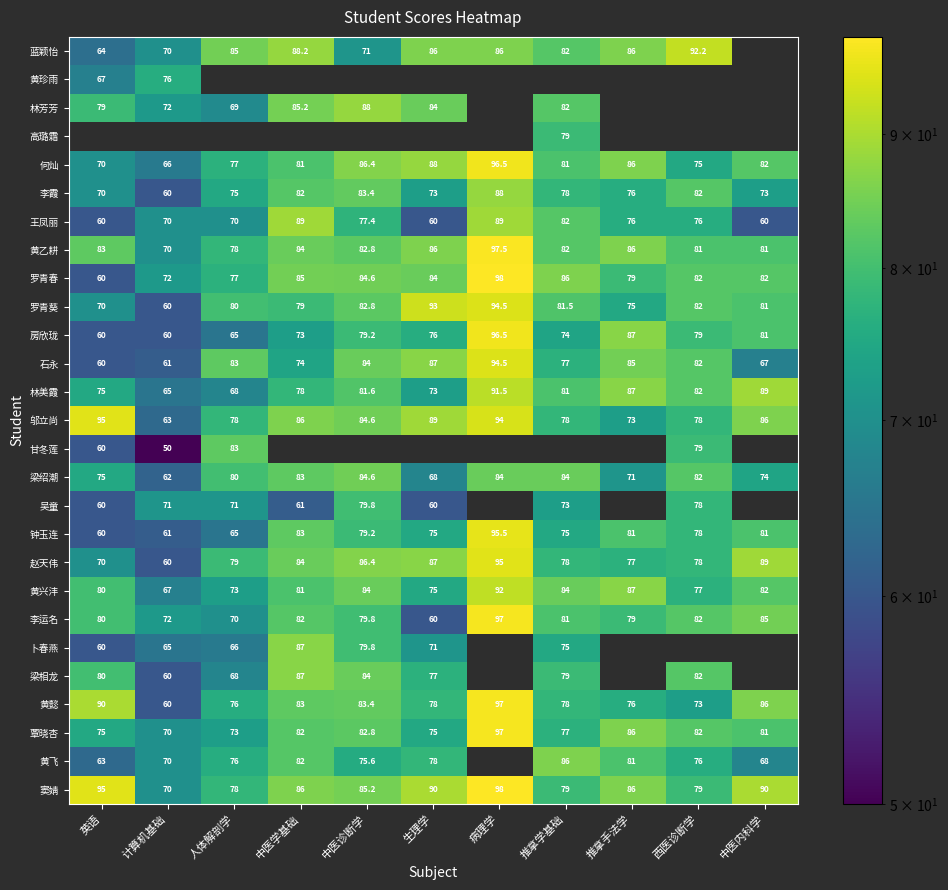

How many series are shown in this chart?

27